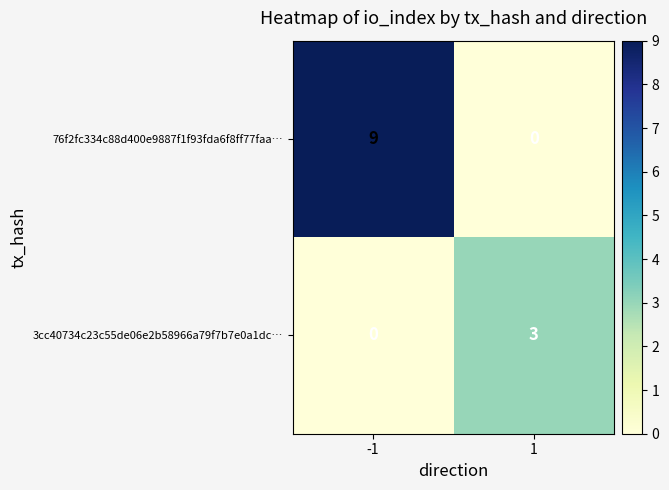

What is the spread (max minus min) of values at -1?

9